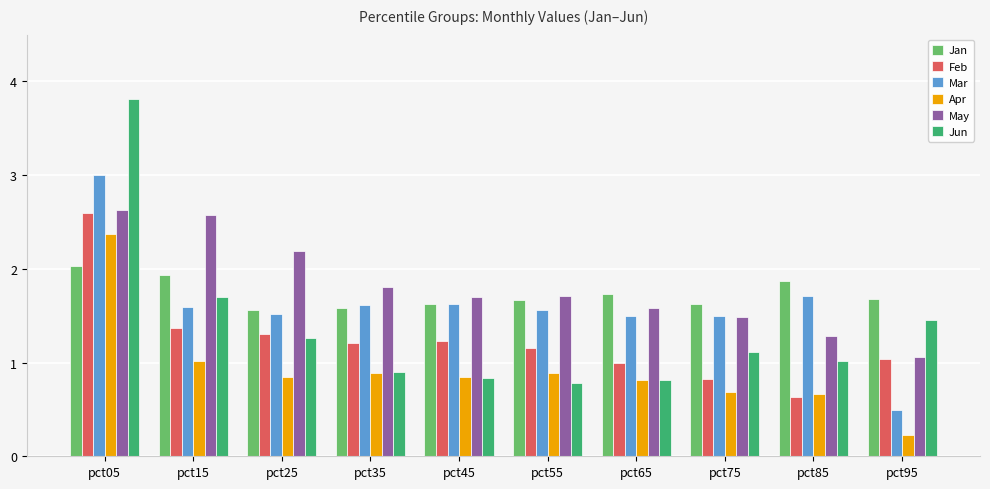

What is the difference between the maximum and minimum values in the Feb series?

2.0